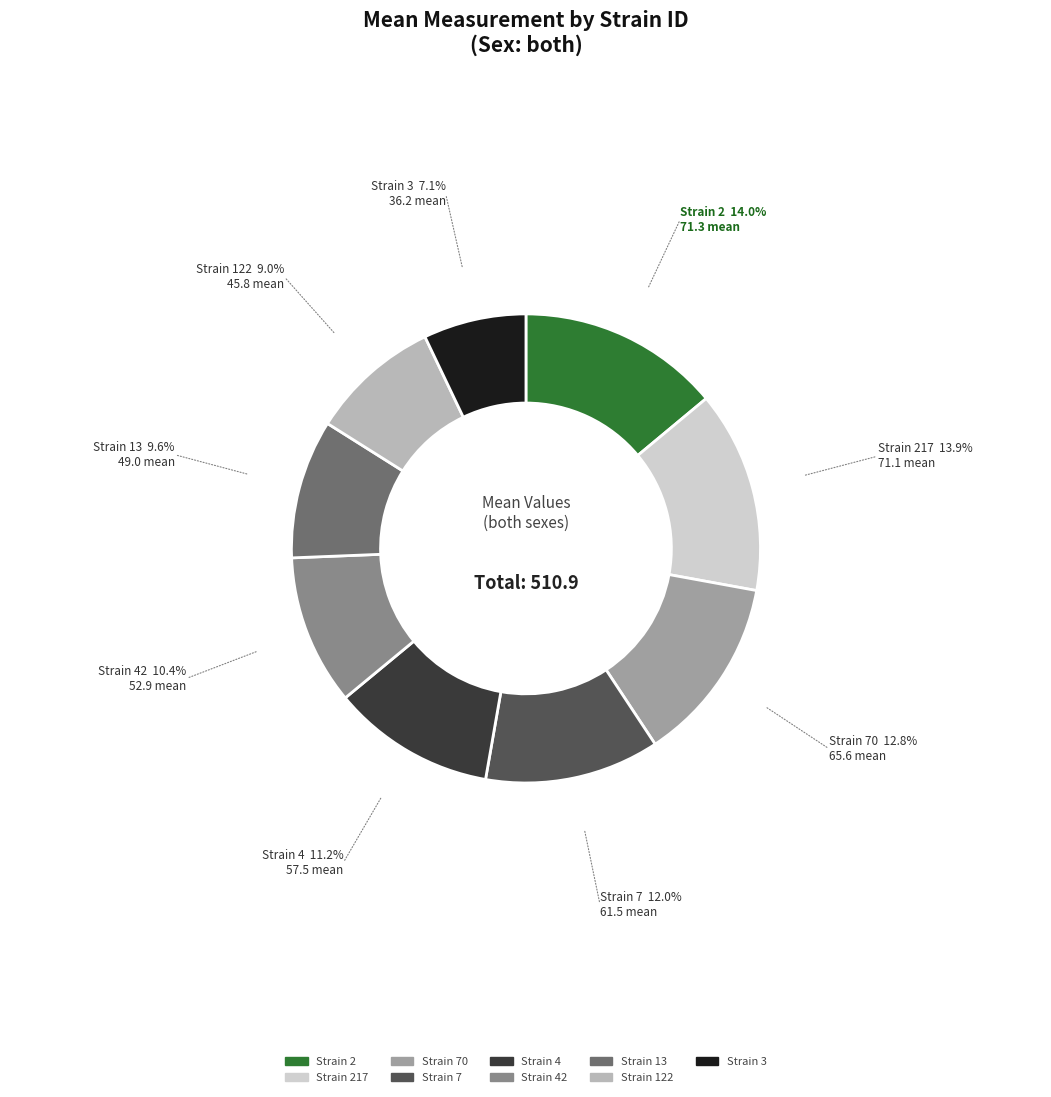

To the nearest percent, what is the difference between the largest and smallest slice percentages?

7%